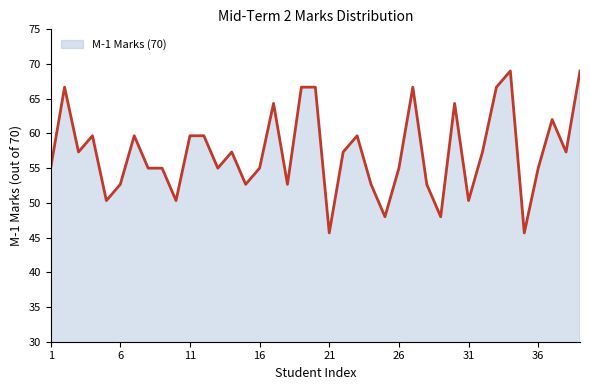

What is the minimum value shown in the chart?

45.7